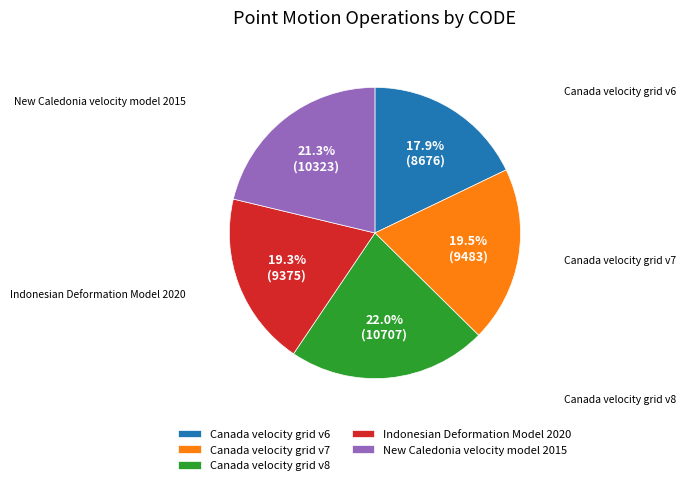

Which category has the biggest portion of the pie?

Canada velocity grid v8